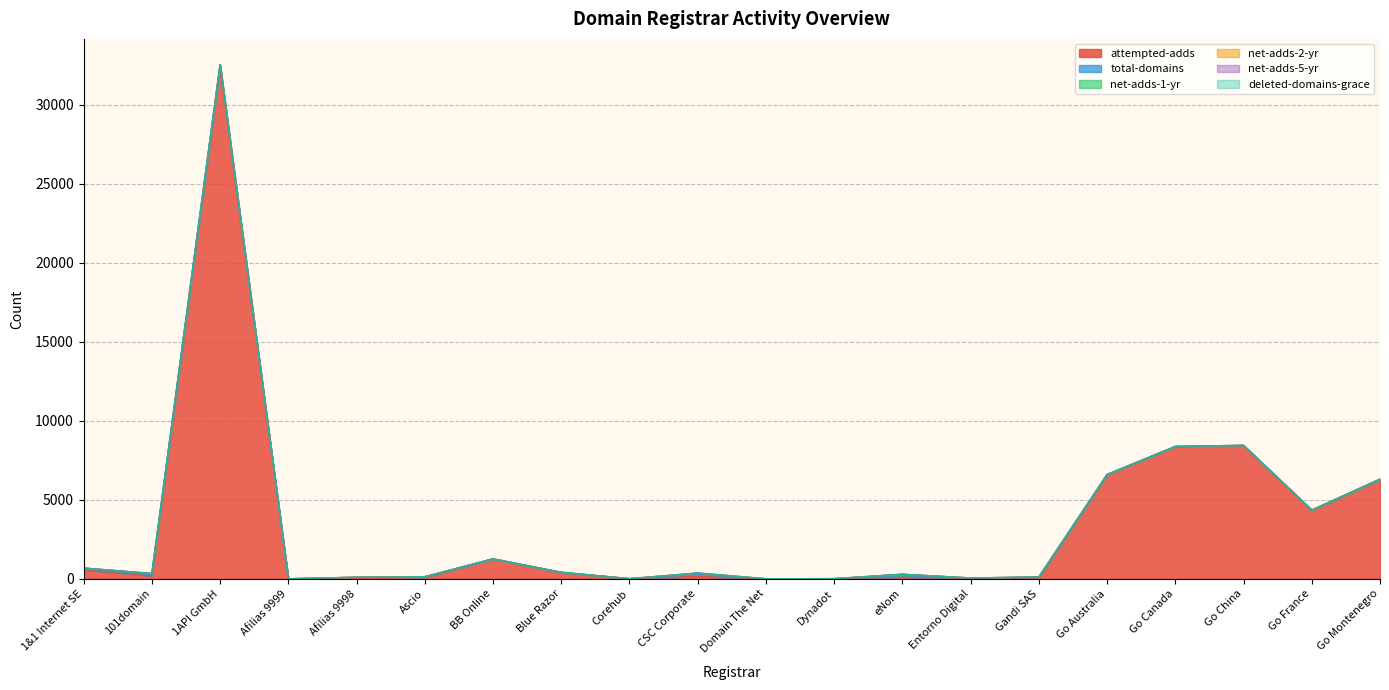

At which label does total-domains reach its minimum?

Afilias 9999